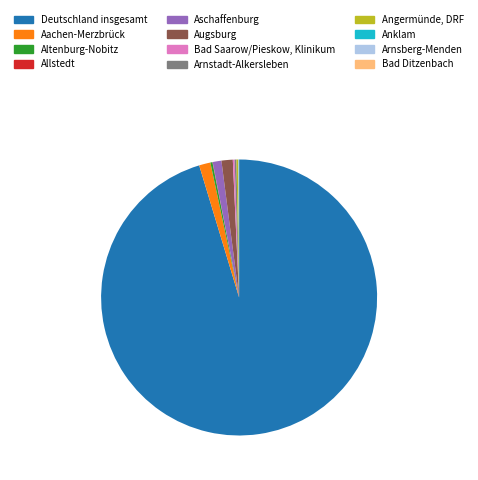

Which category has the biggest portion of the pie?

Deutschland insgesamt